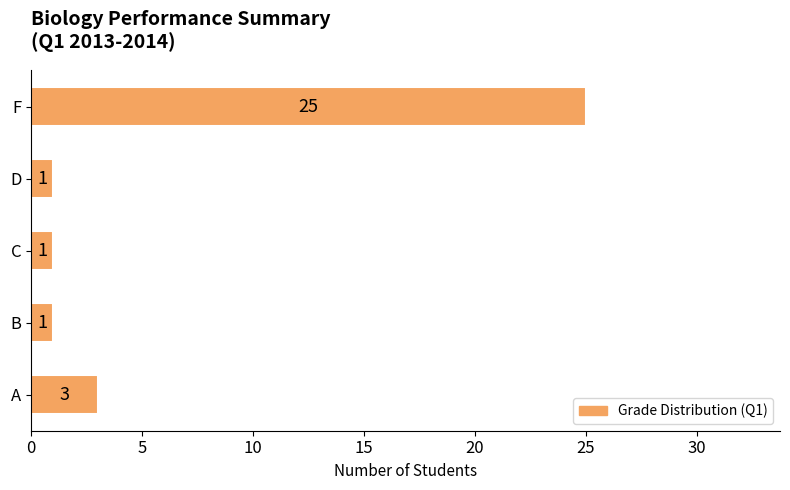

Is it true that the value at A is 3?

True